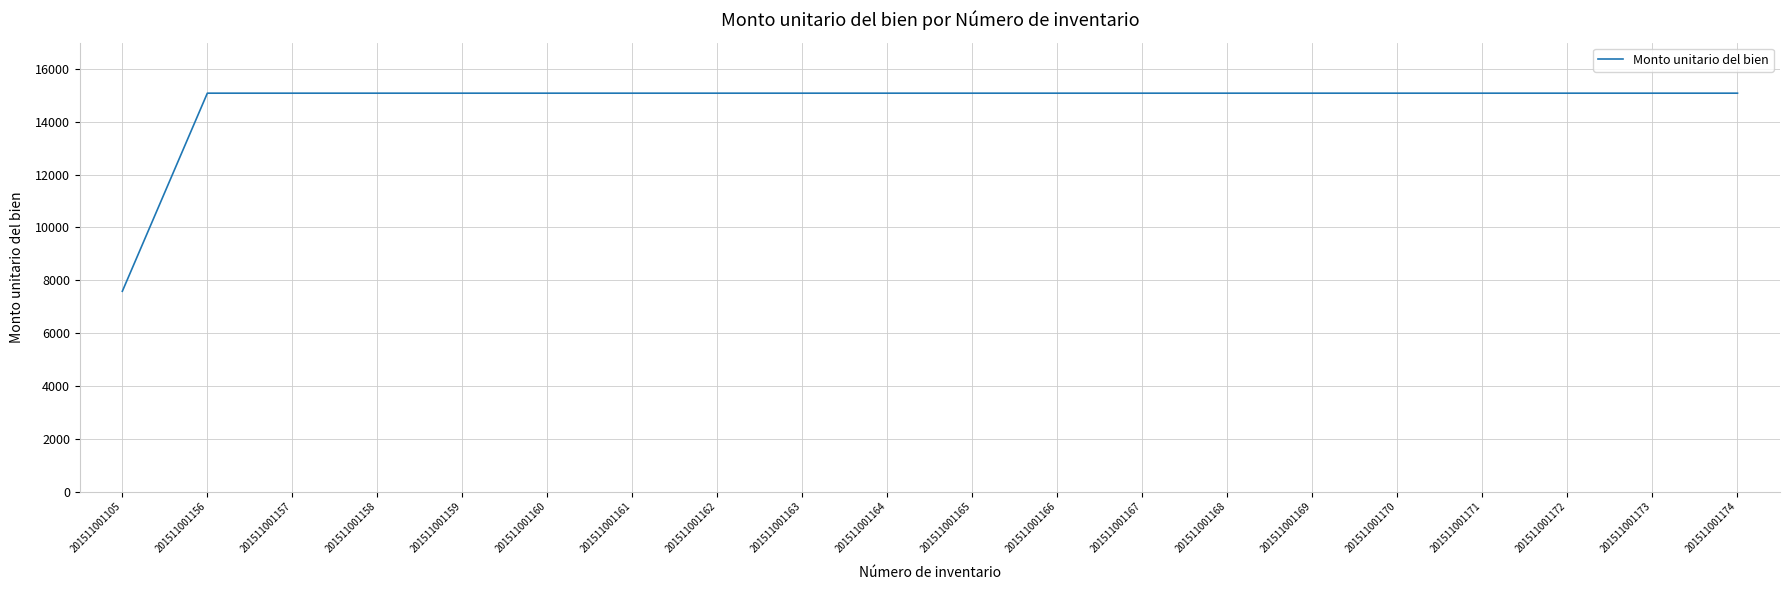

Reading left to right, what are all the values shown in this chart?

201511001105=7584.8	201511001156=15084.2	201511001157=15084.2	201511001158=15084.2	201511001159=15084.2	201511001160=15084.2	201511001161=15084.2	201511001162=15084.2	201511001163=15084.2	201511001164=15084.2	201511001165=15084.2	201511001166=15084.2	201511001167=15084.2	201511001168=15084.2	201511001169=15084.2	201511001170=15084.2	201511001171=15084.2	201511001172=15084.2	201511001173=15084.2	201511001174=15084.2